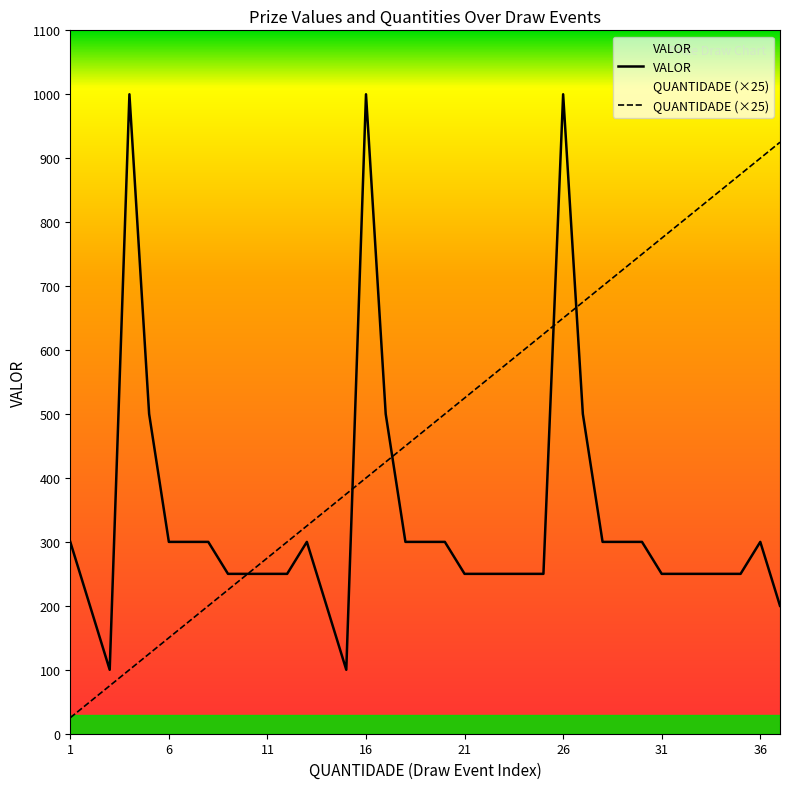

Where do QUANTIDADE and VALOR first cross each other?

15 and 16